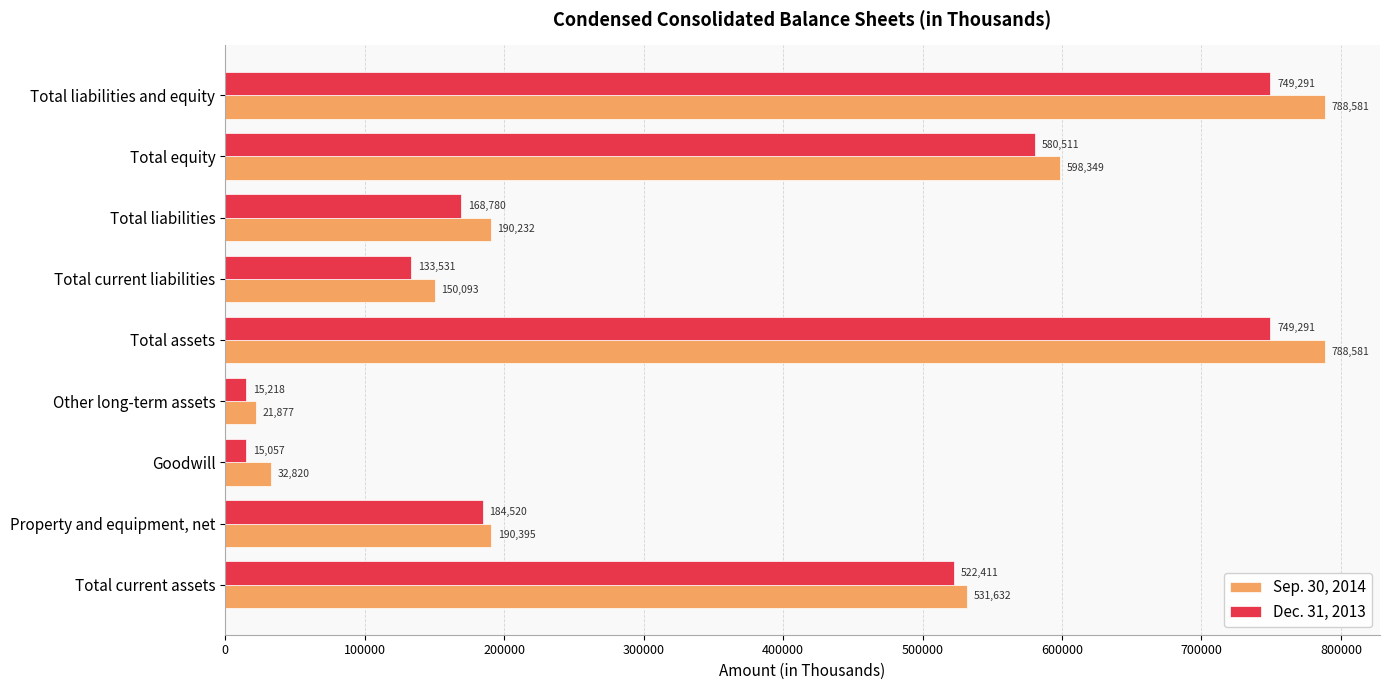

Count the number of categories in the chart.

9